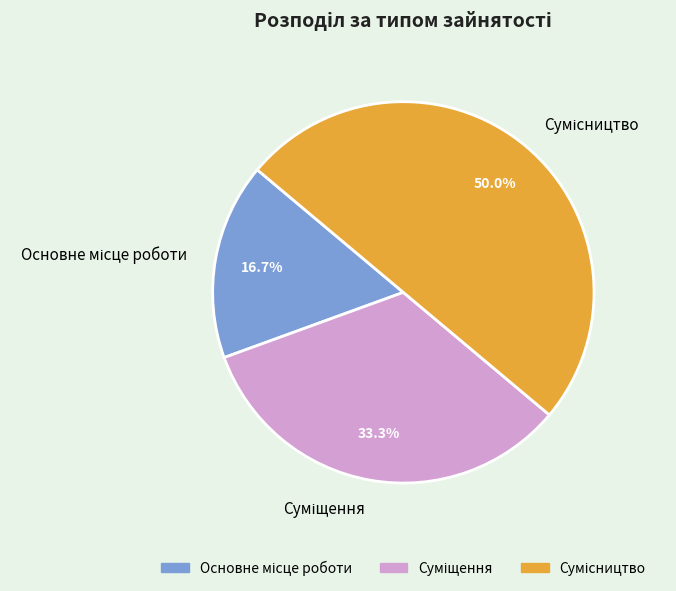

Approximately how many times larger is the value at Сумісництво compared to Основне місце роботи?

3.0